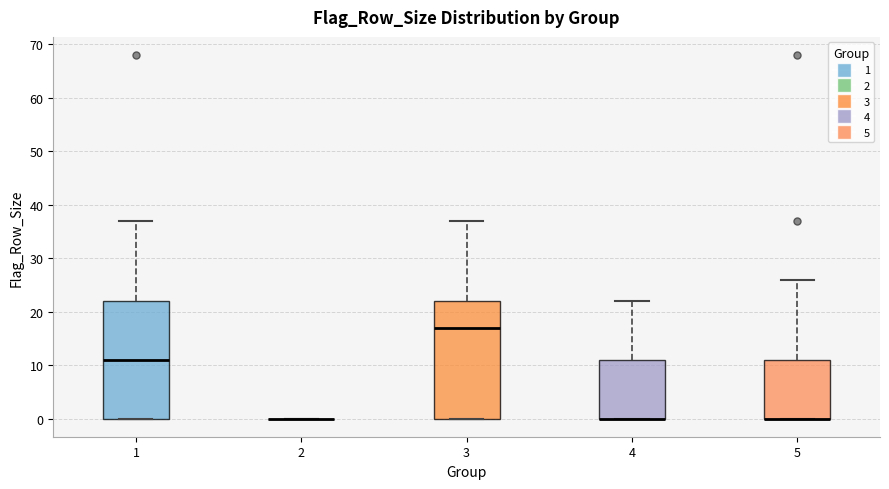

Reading left to right, read every box against the y-axis: the position of its median line, the range the box covers, and the ends of its whiskers. The values are not printed on the chart, so give them approximately, as read against the axis.

1: median 11, box 0 to 22, whiskers 0 to 37
2: box collapsed to a line at 0, whiskers 0 to 0
3: median 17, box 0 to 22, whiskers 0 to 37
4: median 0 (drawn on the box's lower edge), box 0 to 11, whiskers 0 to 22
5: median 0 (drawn on the box's lower edge), box 0 to 11, whiskers 0 to 26